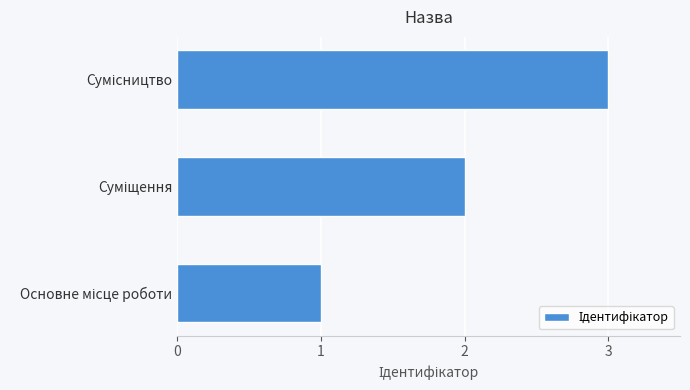

What is the sum of all values?

6